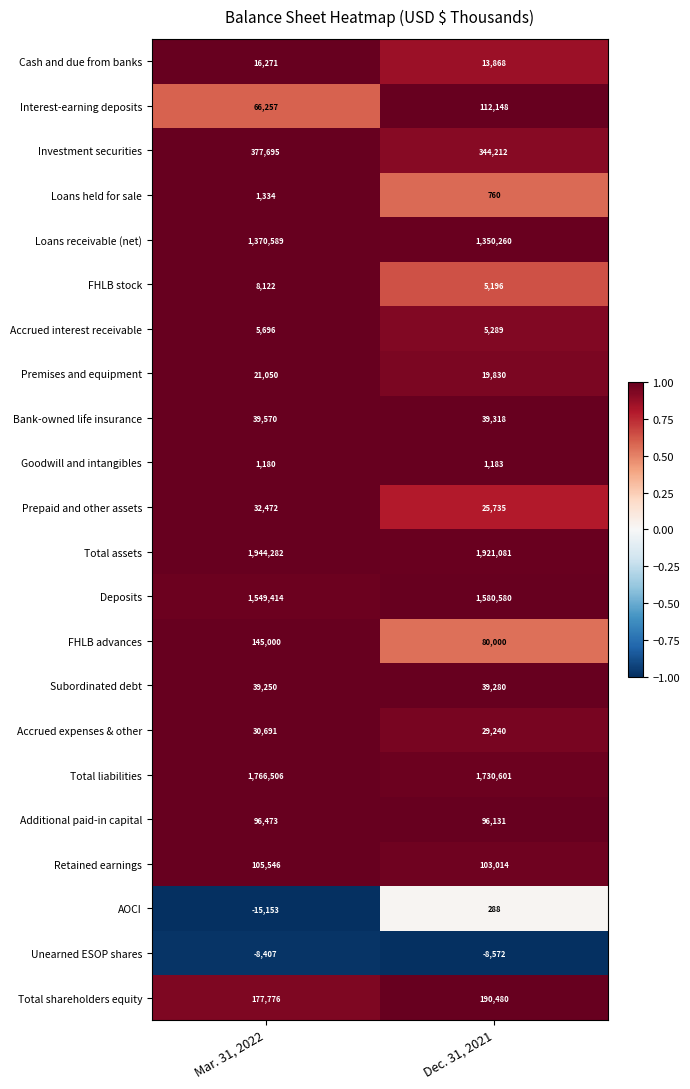

What is the difference between the highest and lowest values at Mar. 31, 2022?

1959435